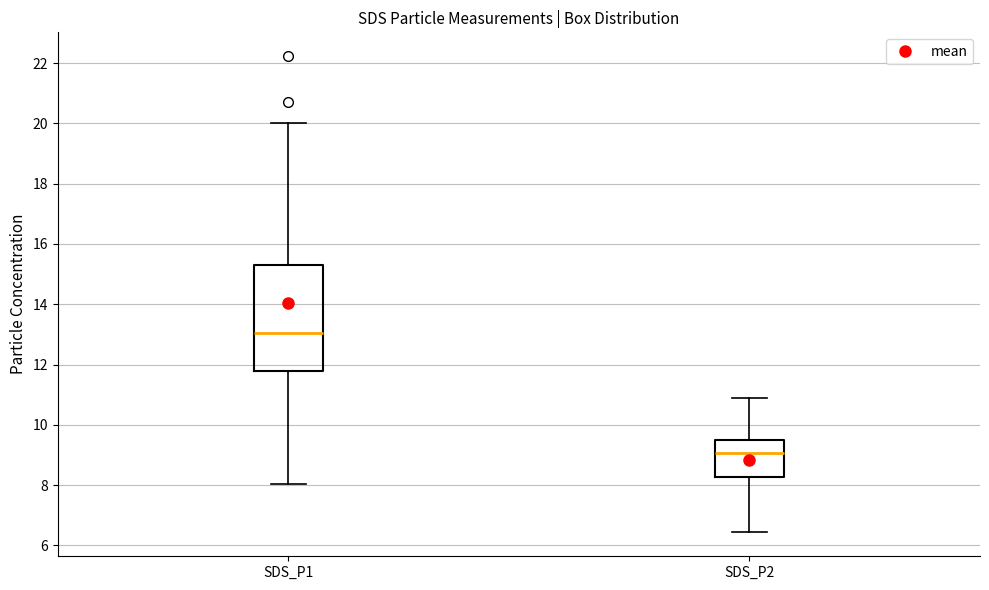

Reading left to right, transcribe this box plot: for each box, give where its median line is, the range the box spans, and where its two whiskers end, as read against the y-axis. The values are not printed on the chart, so give them approximately, as read against the axis.

SDS_P1: median 13.0, box 11.8 to 15.2, whiskers 8.0 to 20.0
SDS_P2: median 9.0, box 8.2 to 9.6, whiskers 6.4 to 11.0